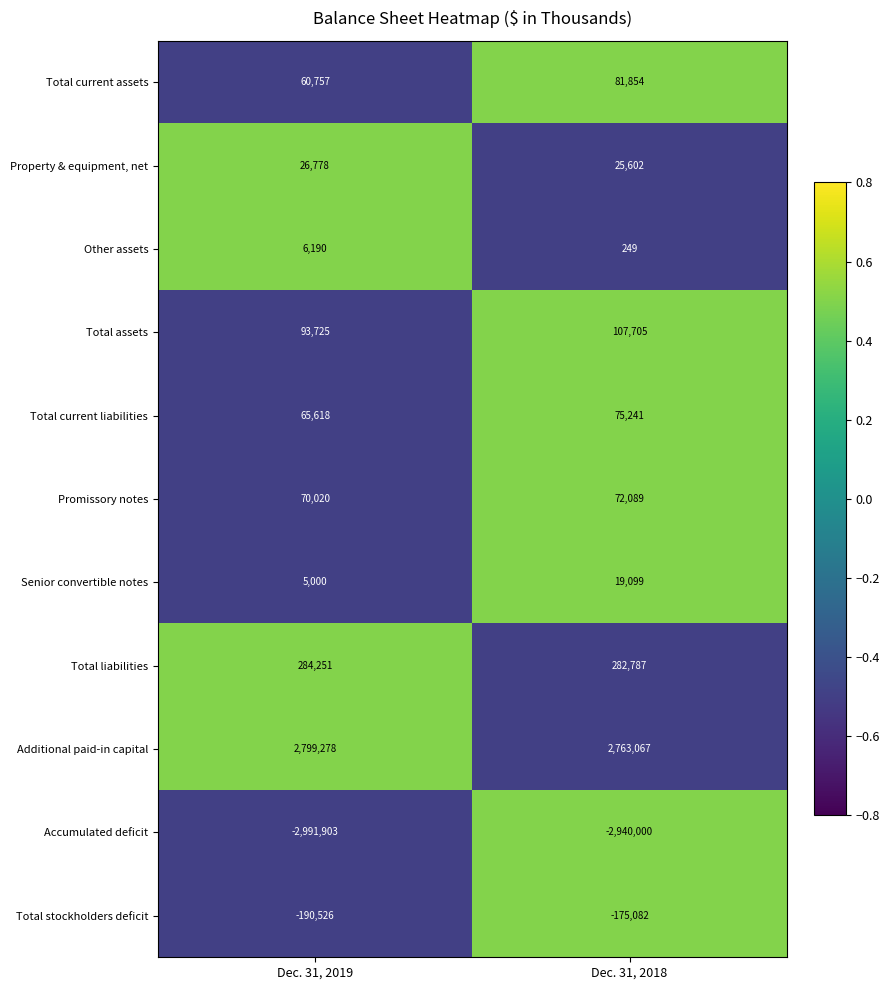

What is the total value across all series at Dec. 31, 2018?

312611